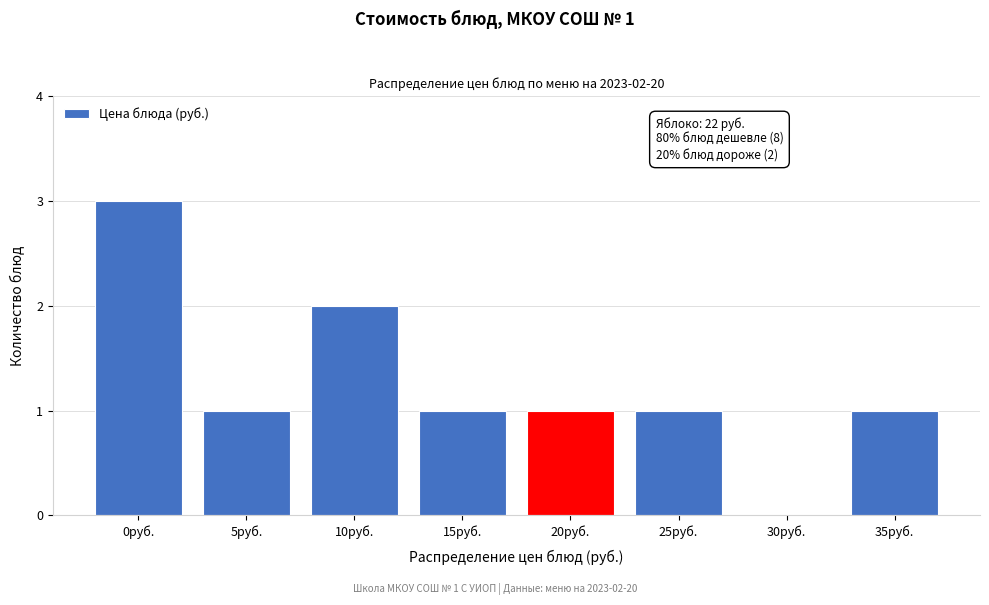

Reading left to right, transcribe all the data shown in this chart.

0руб.=3	5руб.=1	10руб.=2	15руб.=1	20руб.=1	25руб.=1	30руб.=0	35руб.=1